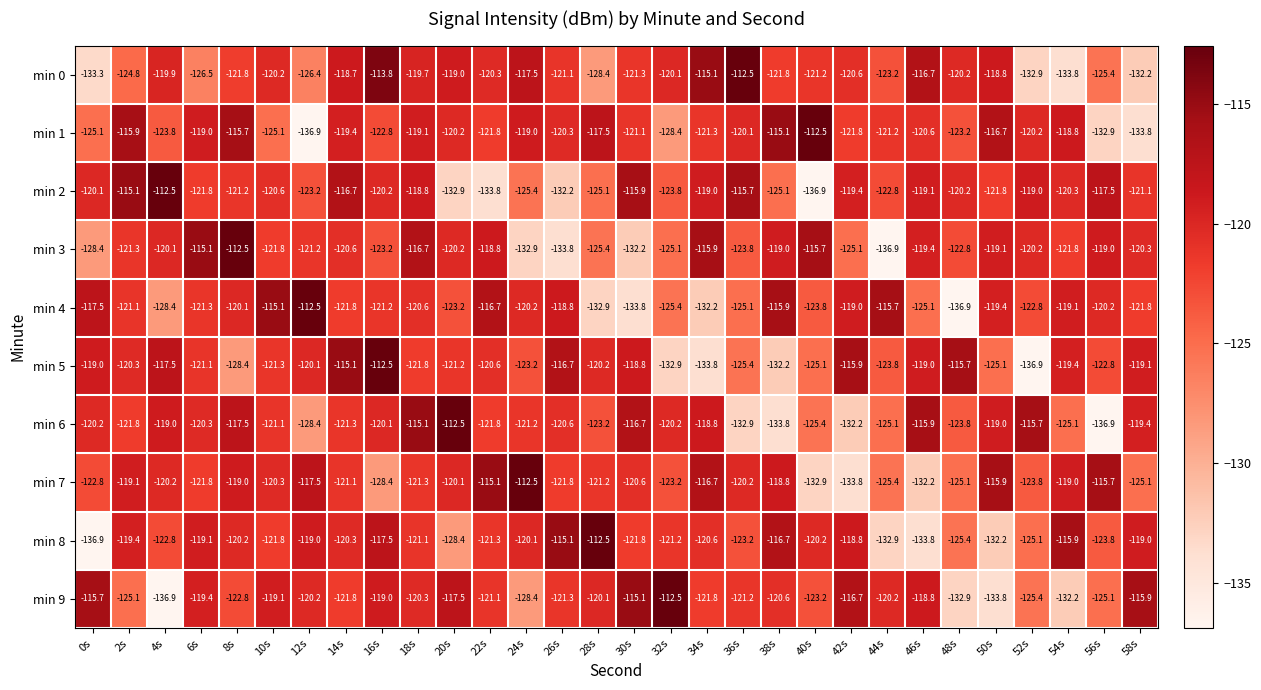

Rank the series at 0s from lowest to highest value.

min 8, min 0, min 3, min 1, min 7, min 6, min 2, min 5, min 4, min 9